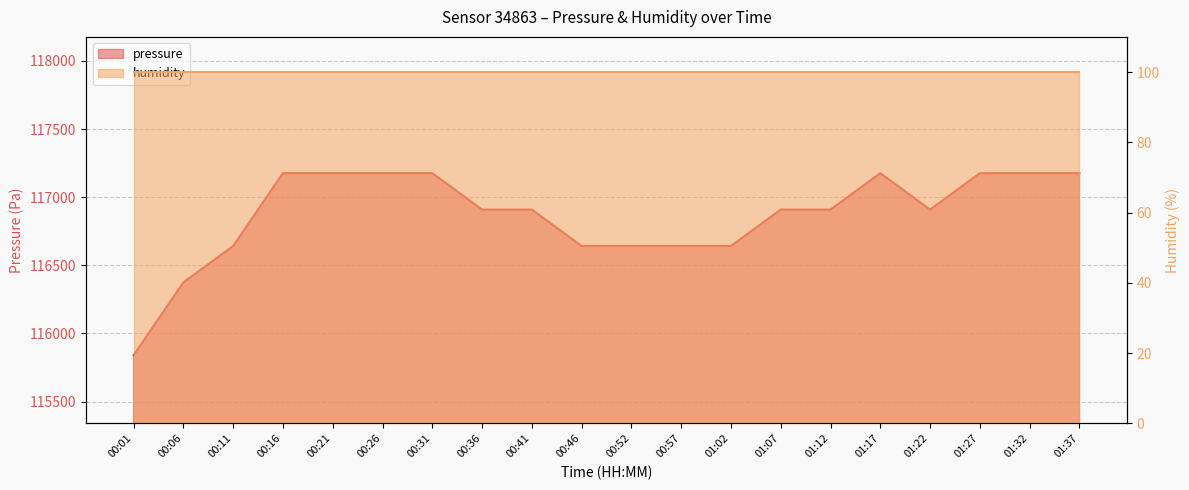

What is the value of the 14th point from the left?

116909.1